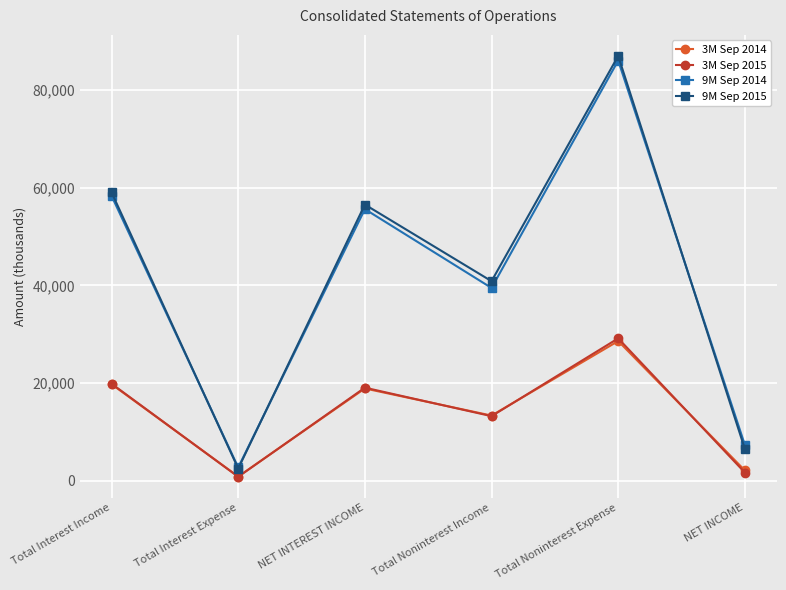

What is the difference between the maximum and second lowest values in the 3M Sep 2015 series?

27481